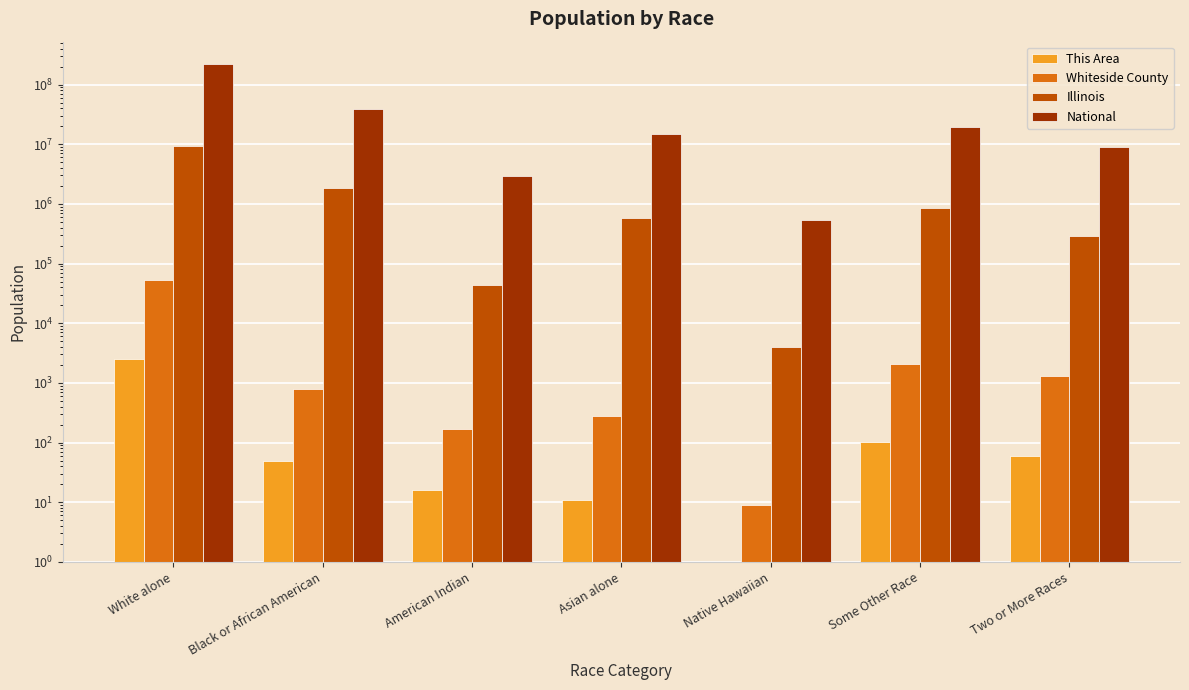

Which has a higher value, Two or More Races or Native Hawaiian?

Two or More Races